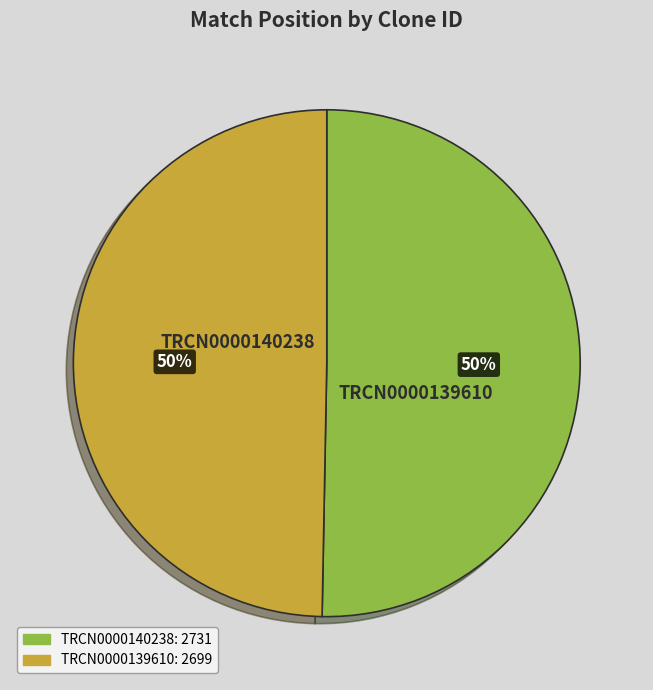

To the nearest percent, what is the average slice percentage?

50%